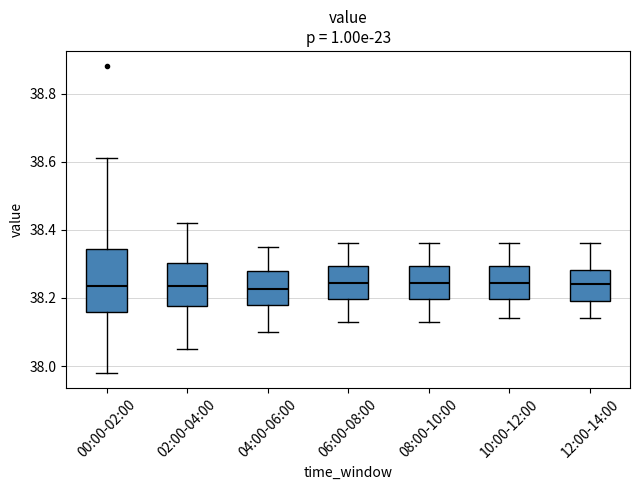

Reading left to right, transcribe this box plot: for each box, give where its median line is, the range the box spans, and where its two whiskers end, as read against the y-axis. The values are not printed on the chart, so give them approximately, as read against the axis.

00:00-02:00: median 38.24, box 38.16 to 38.34, whiskers 37.98 to 38.62
02:00-04:00: median 38.24, box 38.18 to 38.30, whiskers 38.06 to 38.42
04:00-06:00: median 38.22, box 38.18 to 38.28, whiskers 38.10 to 38.36
06:00-08:00: median 38.24, box 38.20 to 38.30, whiskers 38.14 to 38.36
08:00-10:00: median 38.24, box 38.20 to 38.30, whiskers 38.14 to 38.36
10:00-12:00: median 38.24, box 38.20 to 38.30, whiskers 38.14 to 38.36
12:00-14:00: median 38.24, box 38.20 to 38.28, whiskers 38.14 to 38.36